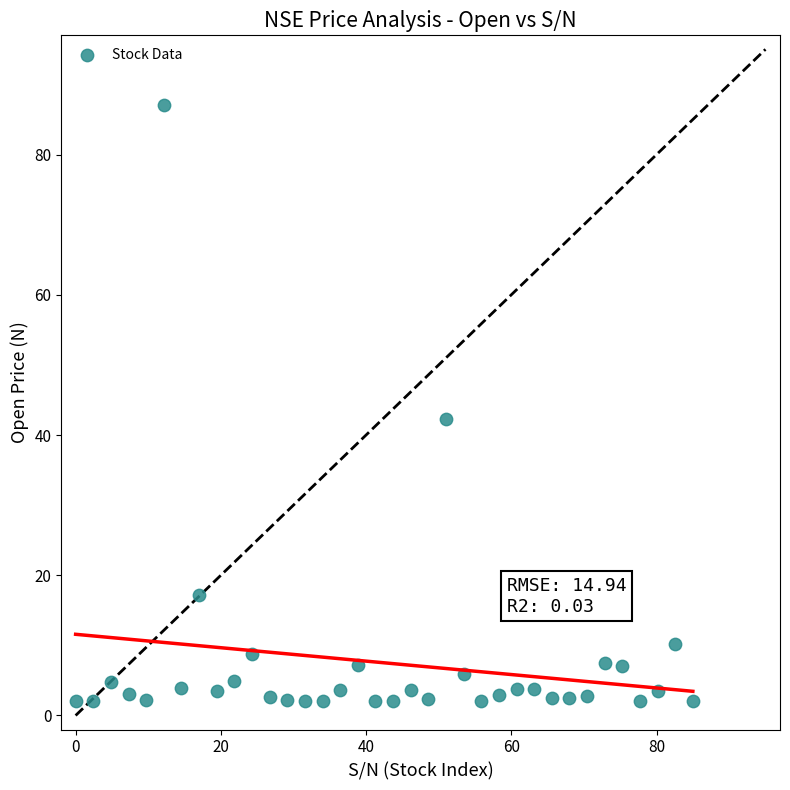

What Y value in the scatter plot is closest to 44?

42.4